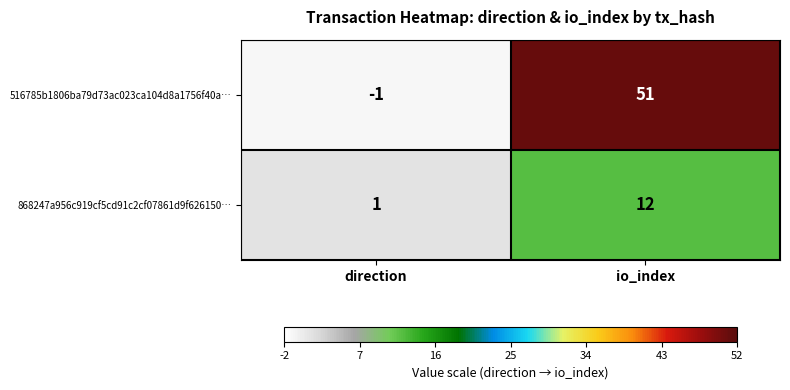

What is the highest value of the 868247a956c919cf5cd91c2cf07861d9f626150… series?

12